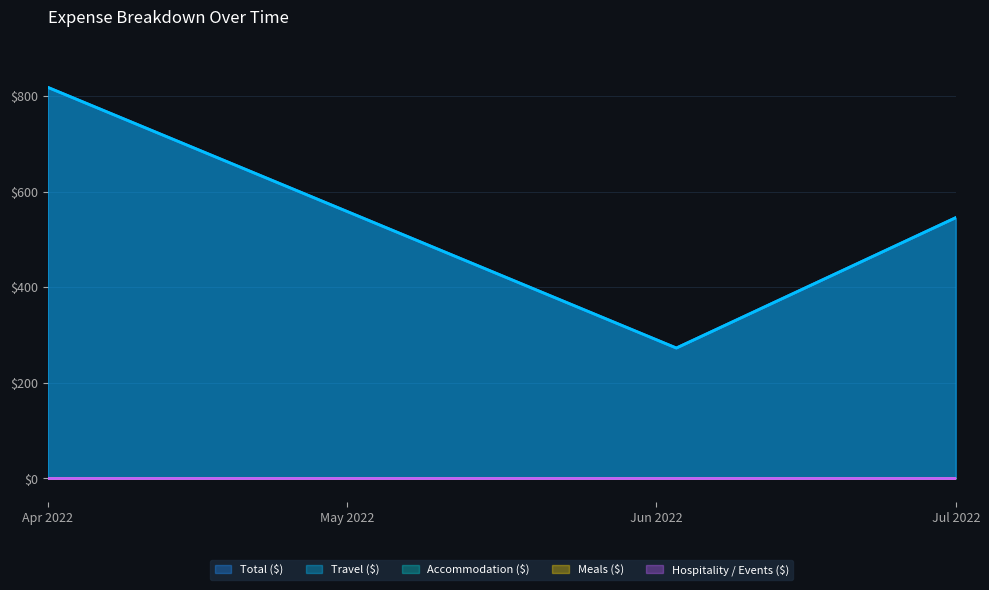

True or false: Accommodation ($) has a value of 0.0 at 2022-07-01.

True